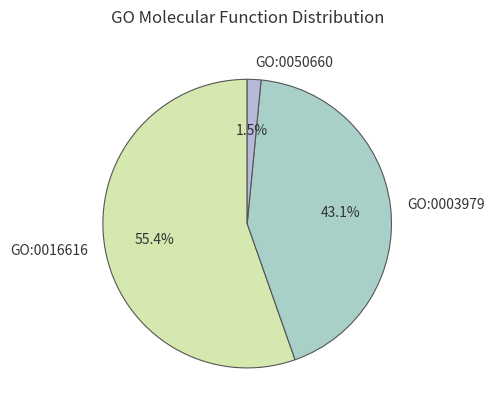

Rank the categories by value from lowest to highest.

GO:0050660, GO:0003979, GO:0016616